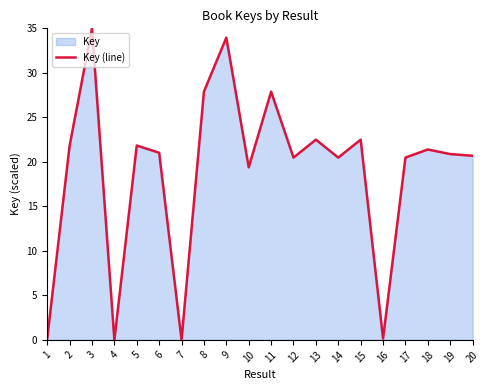

What is the difference between the values at 1 and 17?

20.4